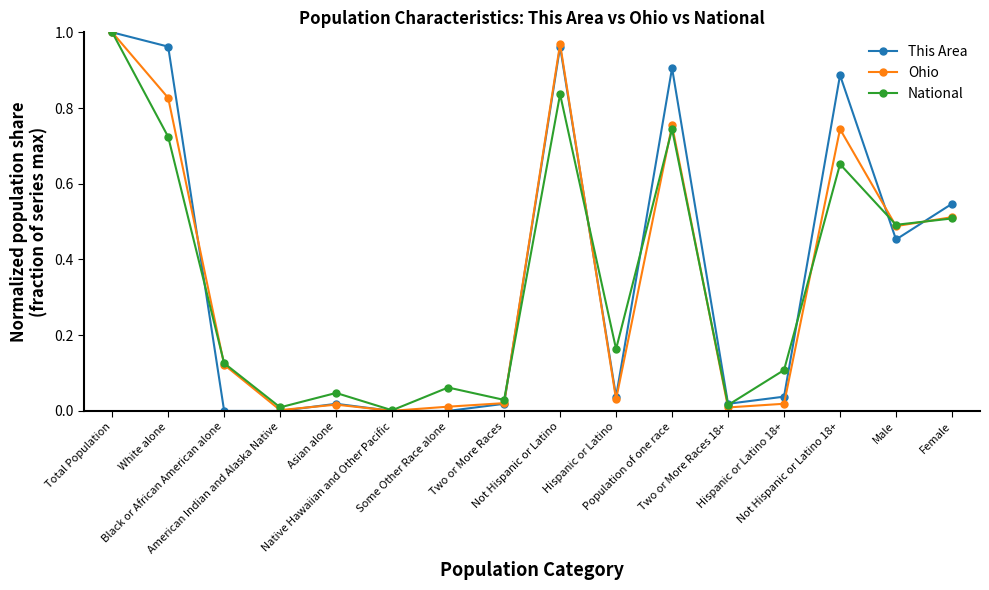

Which label corresponds to the largest value in the chart?

Total Population